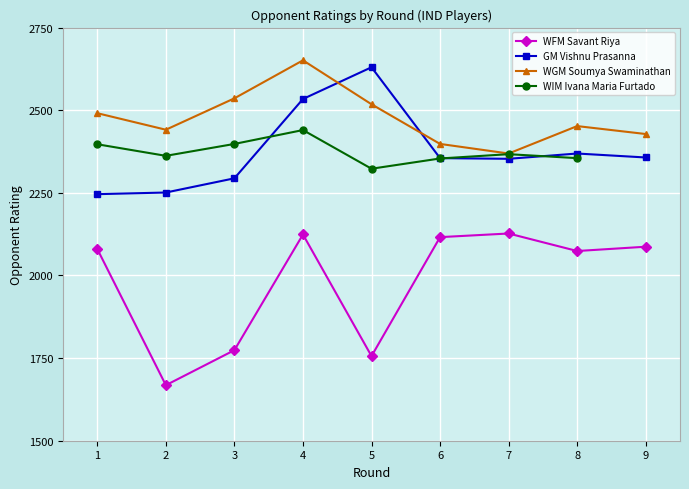

What is the highest value of the GM Vishnu Prasanna series?

2630